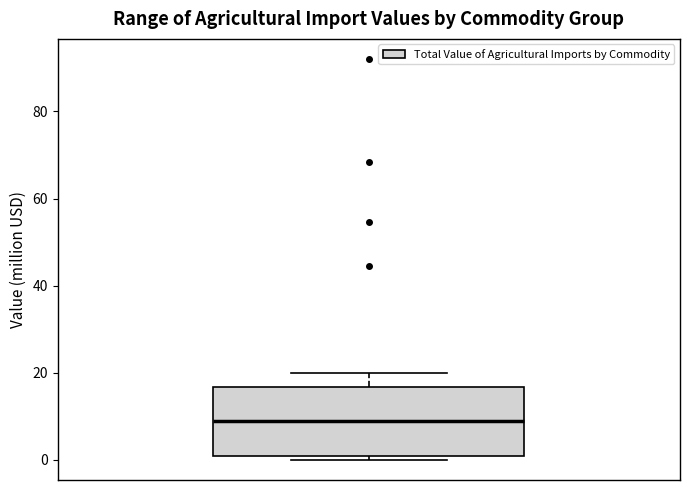

Transcribe this box plot: give where the median line is, the range the box spans, and where the two whiskers end, as read against the y-axis. The values are not printed on the chart, so give them approximately, as read against the axis.

median 8, box 0 to 16, whiskers 0 (just below the box's lower edge) to 20